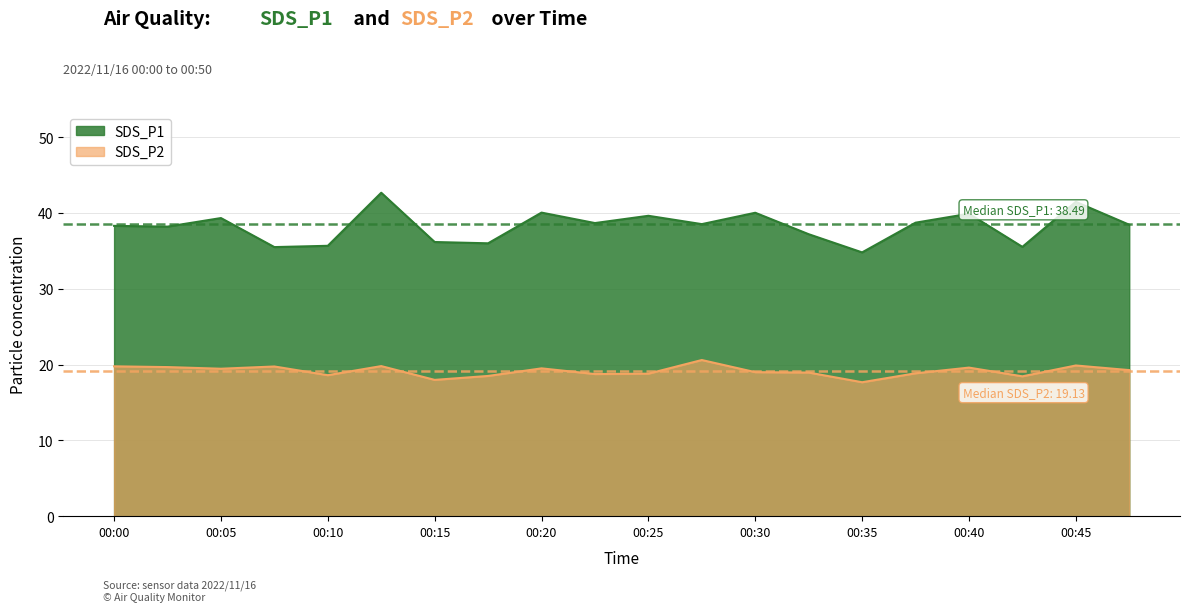

In SDS_P1, how many points are higher than both neighbors (excluding endpoints)?

7